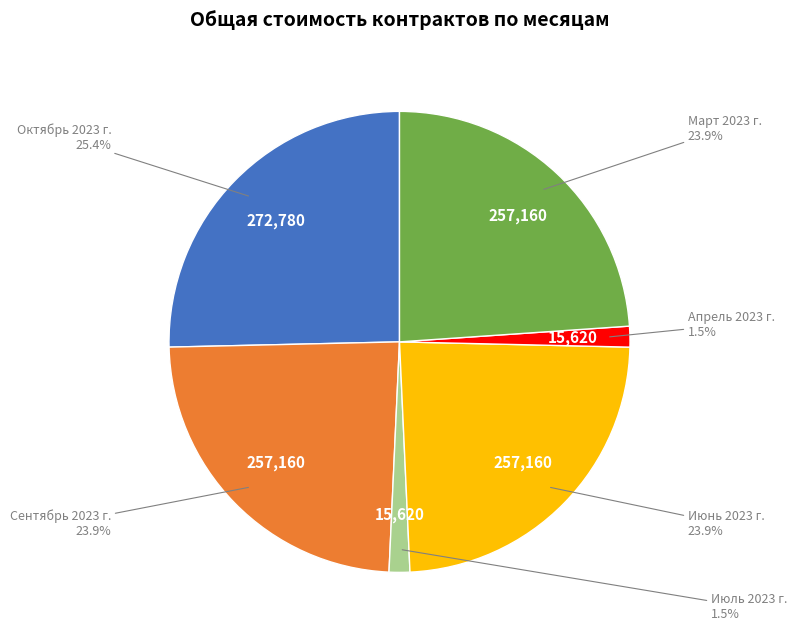

What is the largest slice in the pie chart?

Октябрь 2023 г.